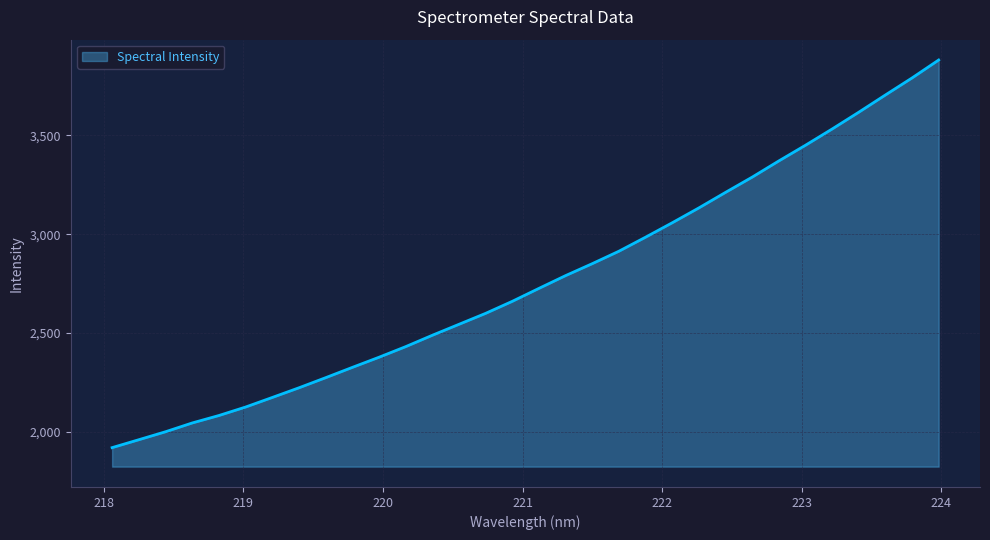

What is the difference between the maximum and minimum values?

1958.9